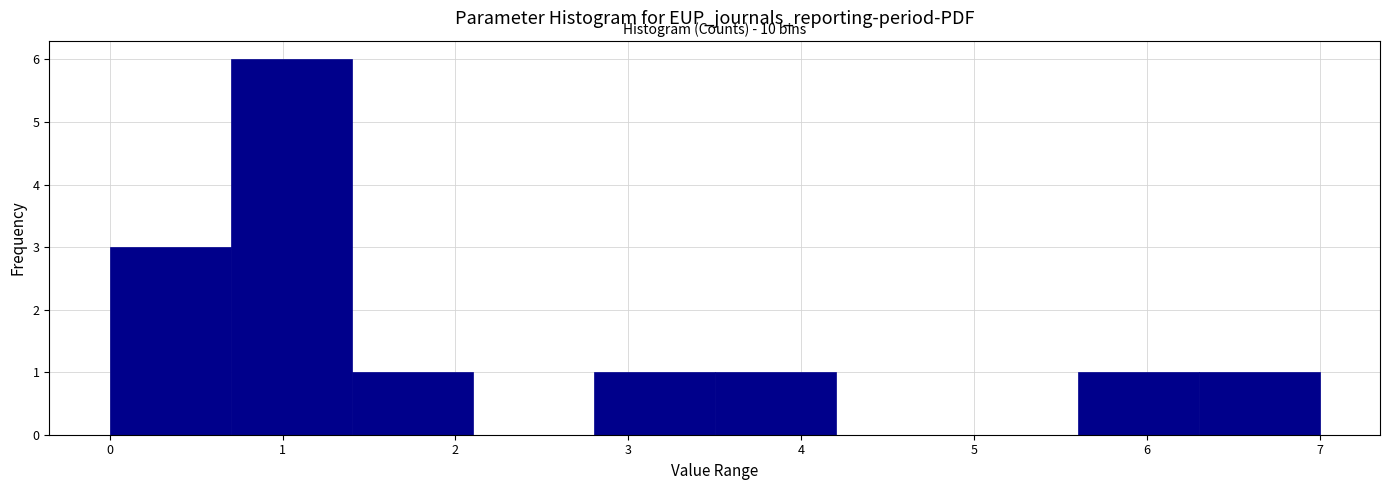

Over which range of the x-axis is the bar tallest?

0.7 to 1.4